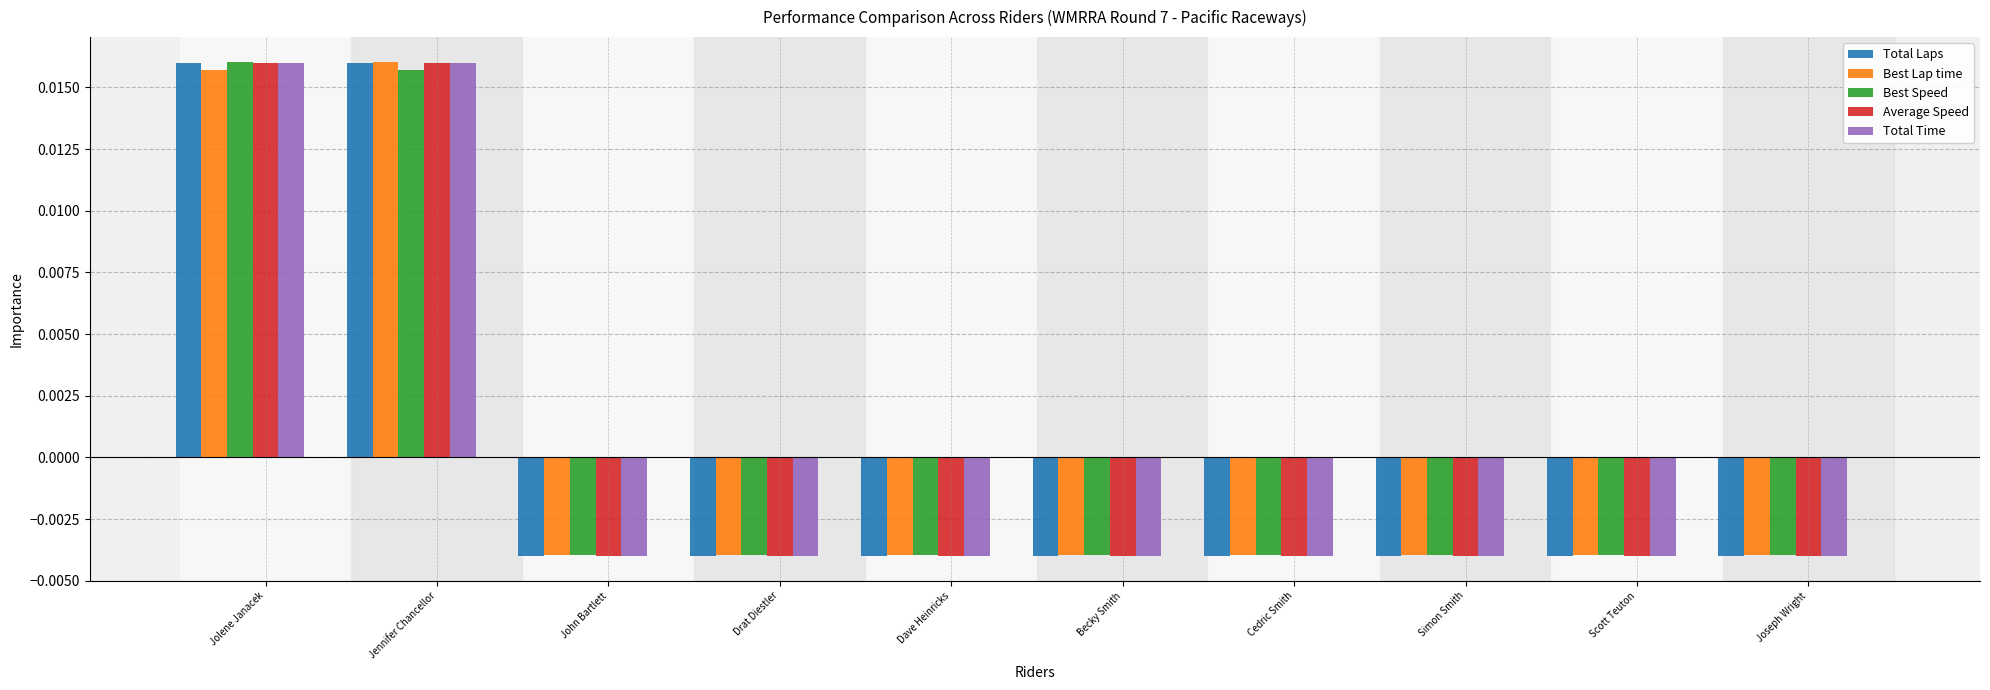

How many values in the Total Time series are below 0?

8